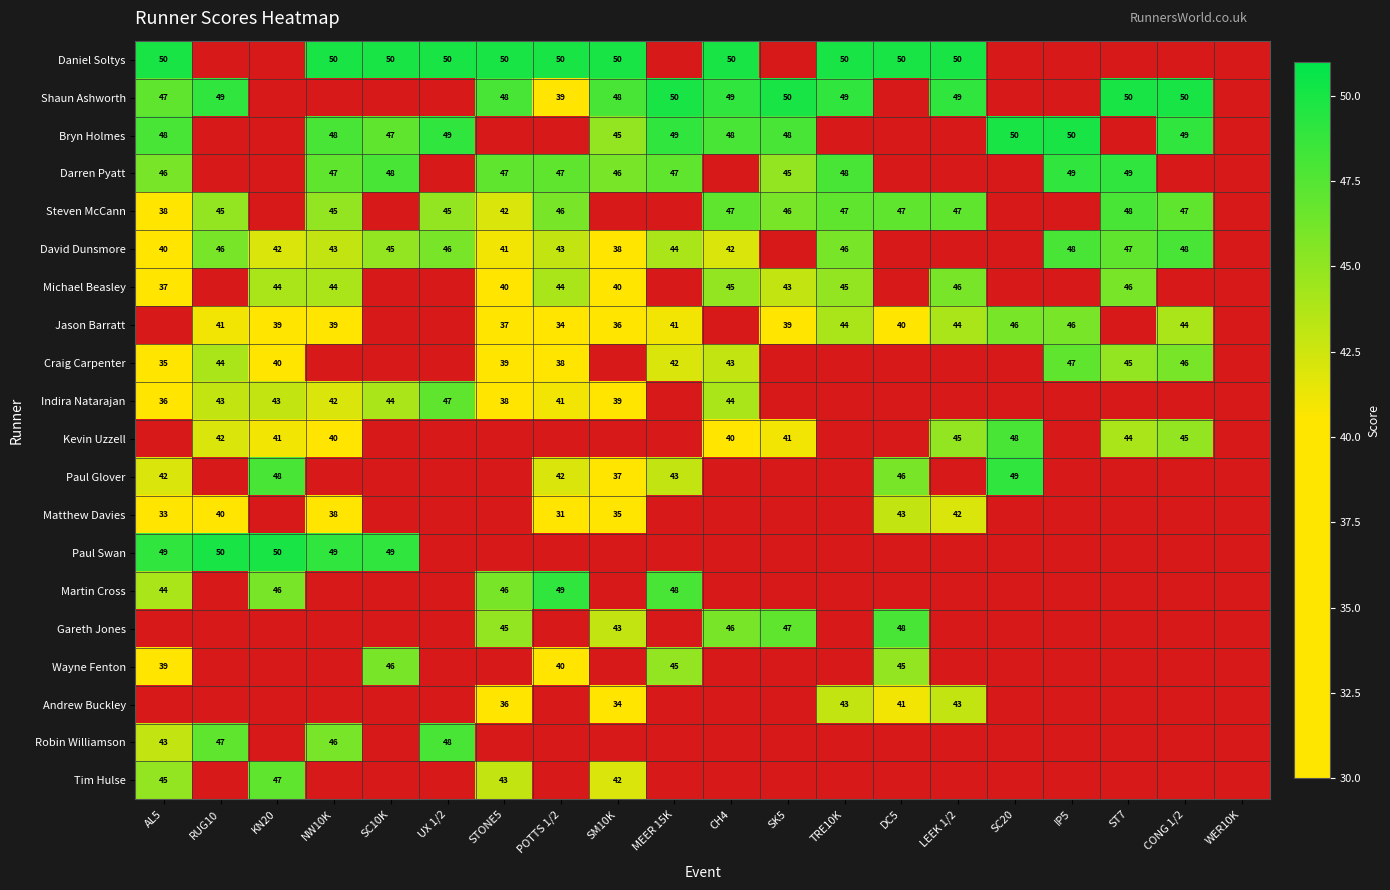

Is it true that Paul Glover equals 46 at DC5?

True